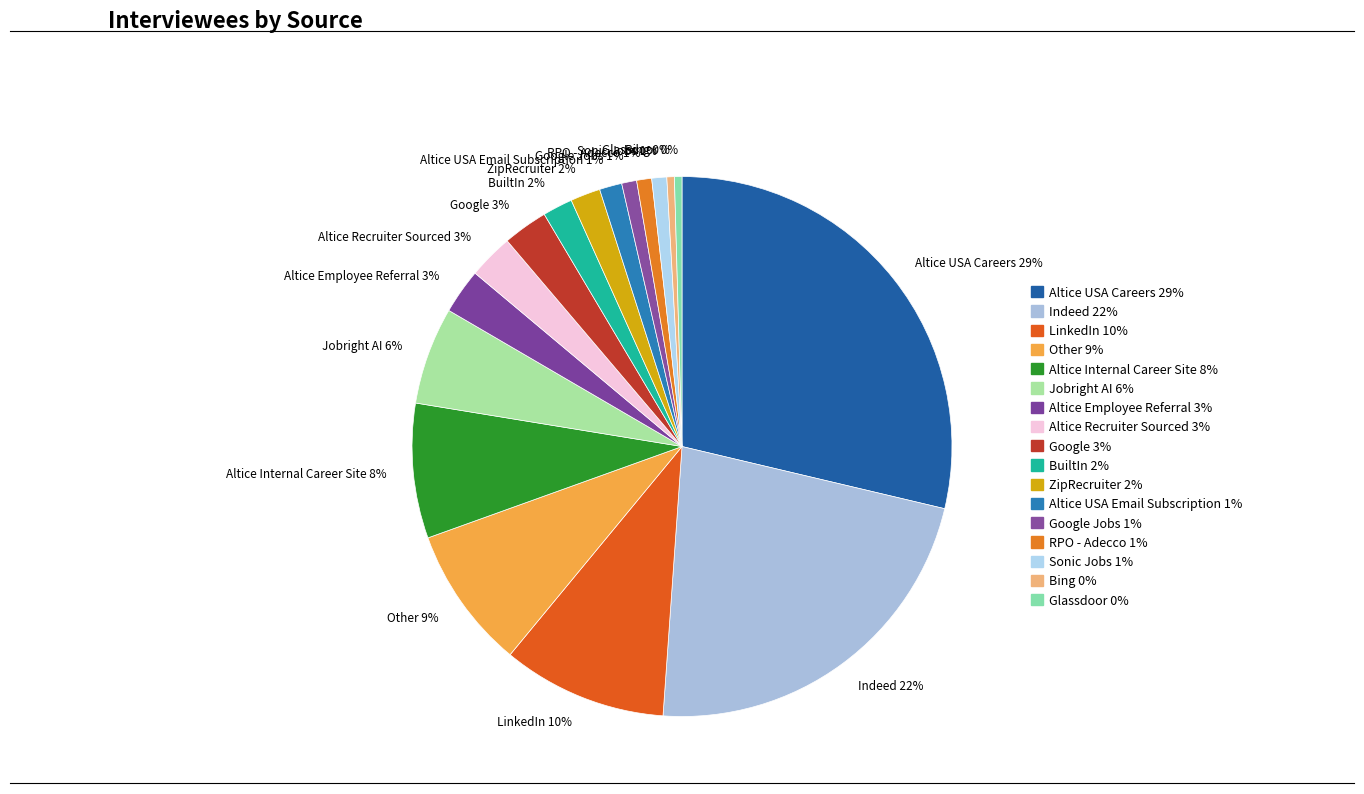

To the nearest percent, what percentage of the pie is Altice USA Careers 29%?

29%